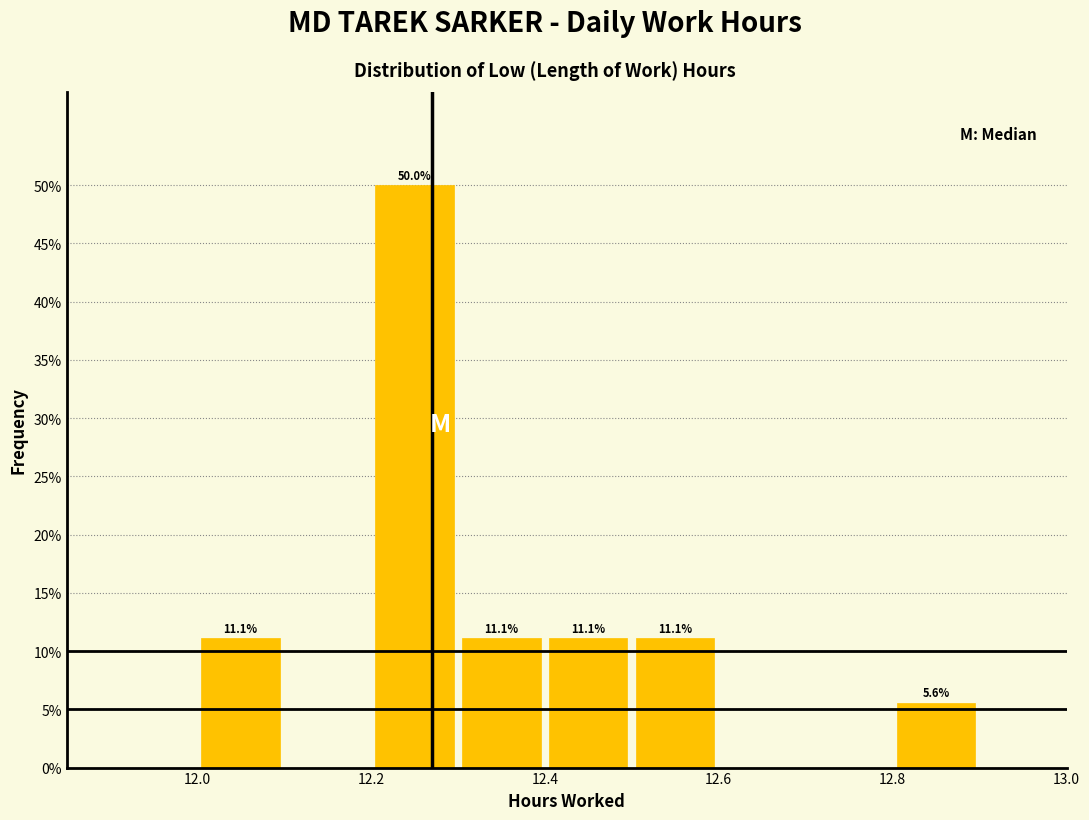

Which range on the x-axis has the tallest bar?

12.2 to 12.3